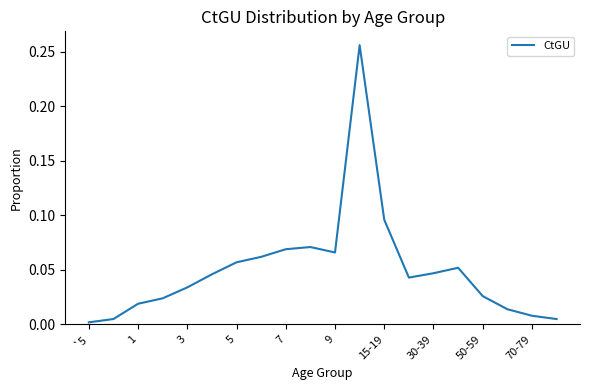

How many lines are shown in the chart?

1